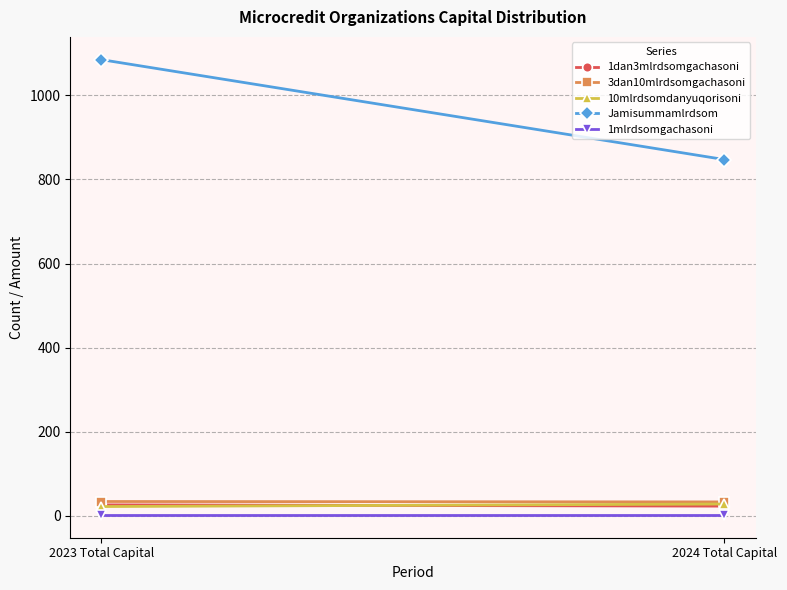

What is the spread (max minus min) of values at 2023 Total Capital?

1082.8